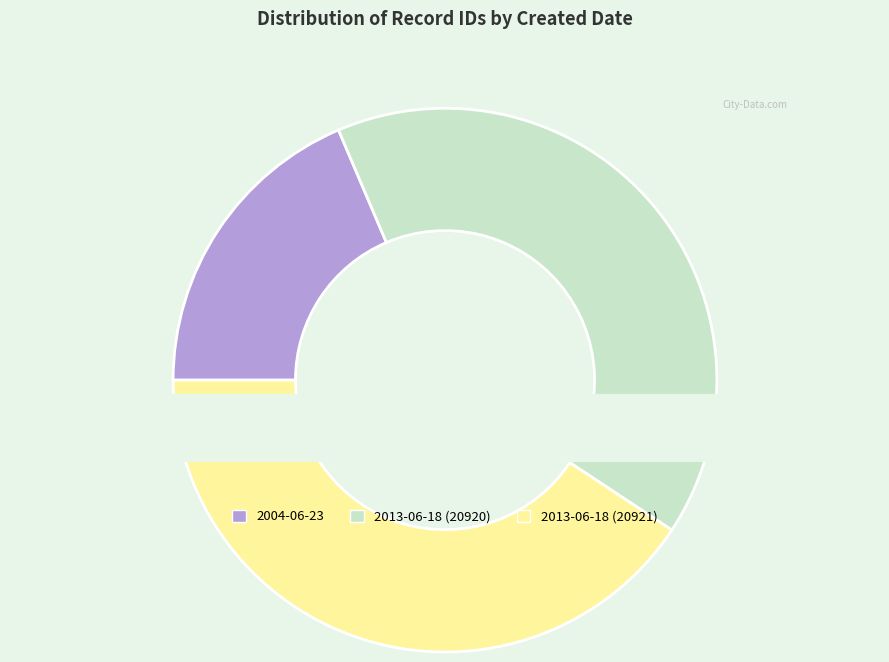

Count the number of slices in the pie.

3